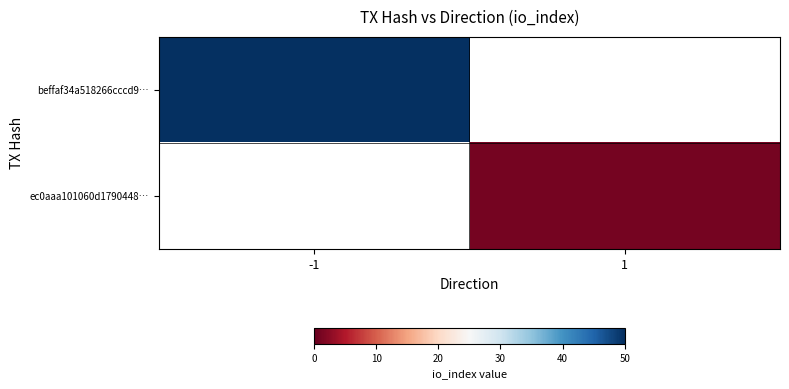

Rank the series by their maximum value, from lowest to highest.

beffaf34a518266cccd9…, ec0aaa101060d1790448…